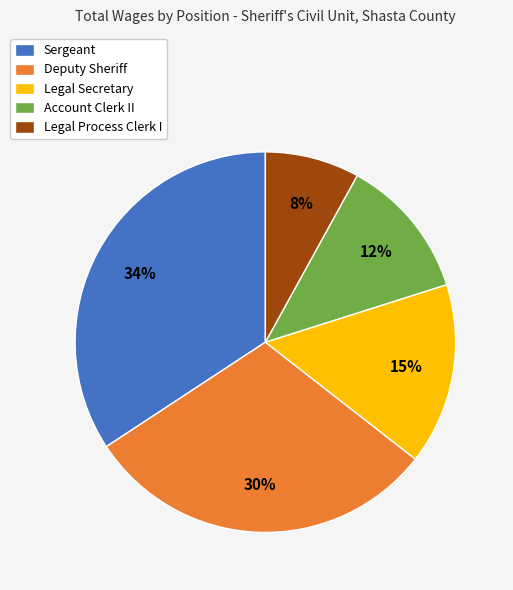

Rank the categories by value from lowest to highest.

Legal Process Clerk I, Account Clerk II, Legal Secretary, Deputy Sheriff, Sergeant